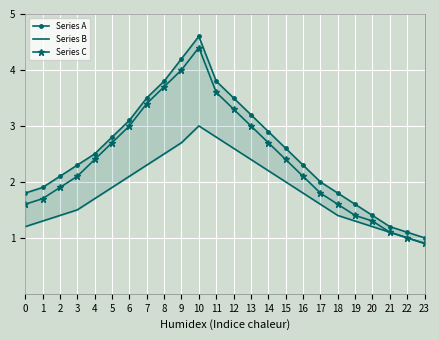

True or false: Series C has more than 1 interior local peaks.

False